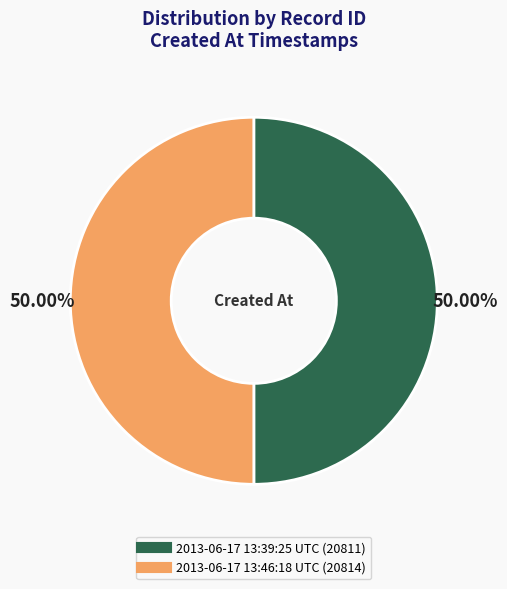

What is the ratio of the value at 2013-06-17 13:46:18 UTC to the value at 2013-06-17 13:39:25 UTC?

1.0